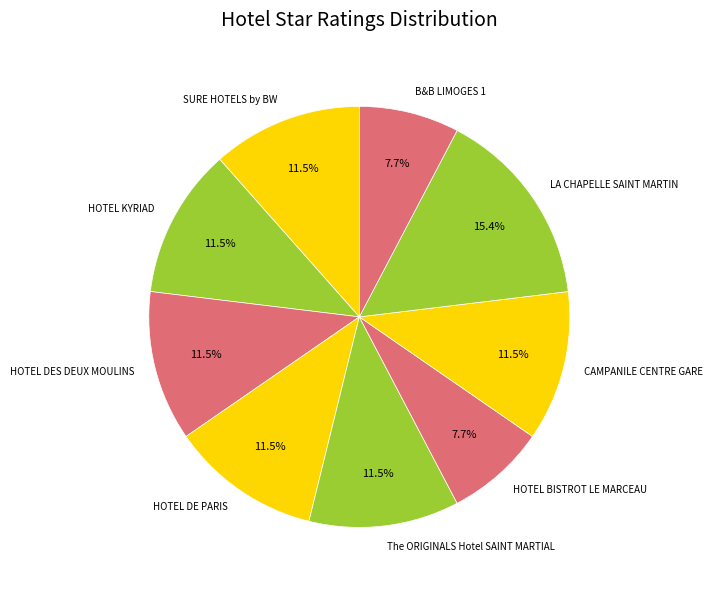

What portion of the pie excludes HOTEL BISTROT LE MARCEAU?

92.3%